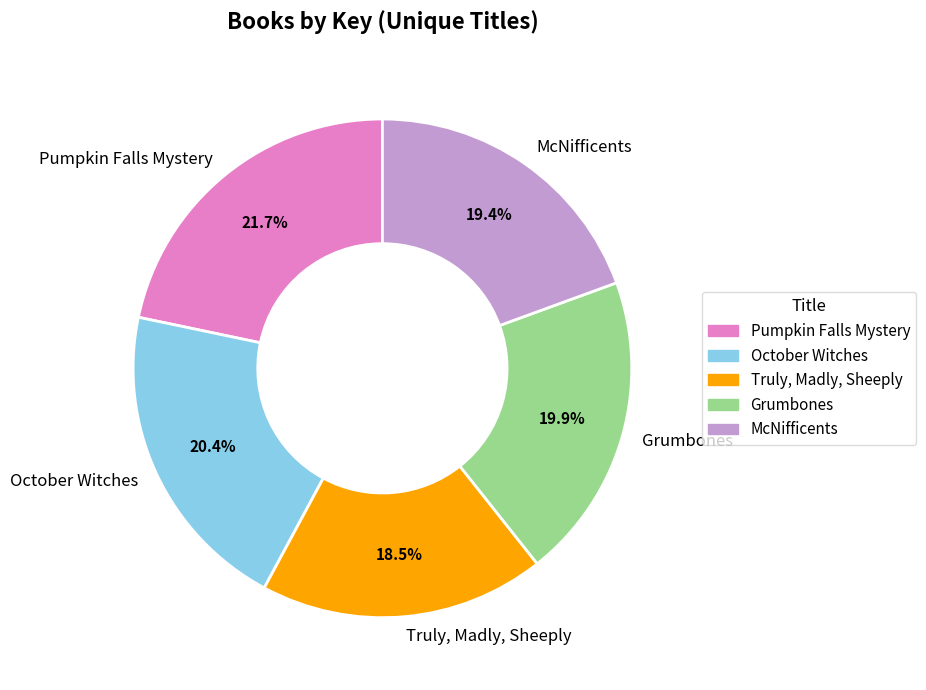

True or false: Truly, Madly, Sheeply accounts for 8% of the total.

False